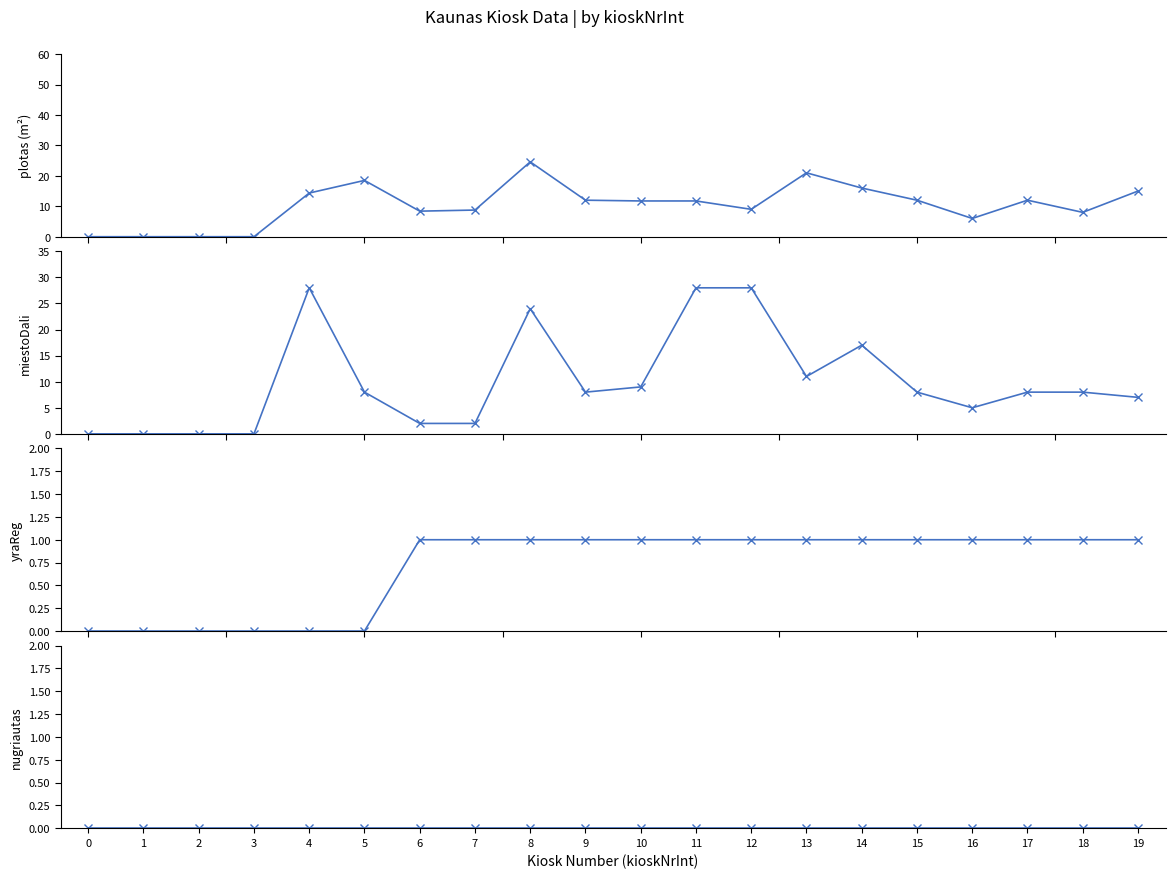

What is the difference between the second highest and minimum values in the miestoDali series?

28.0